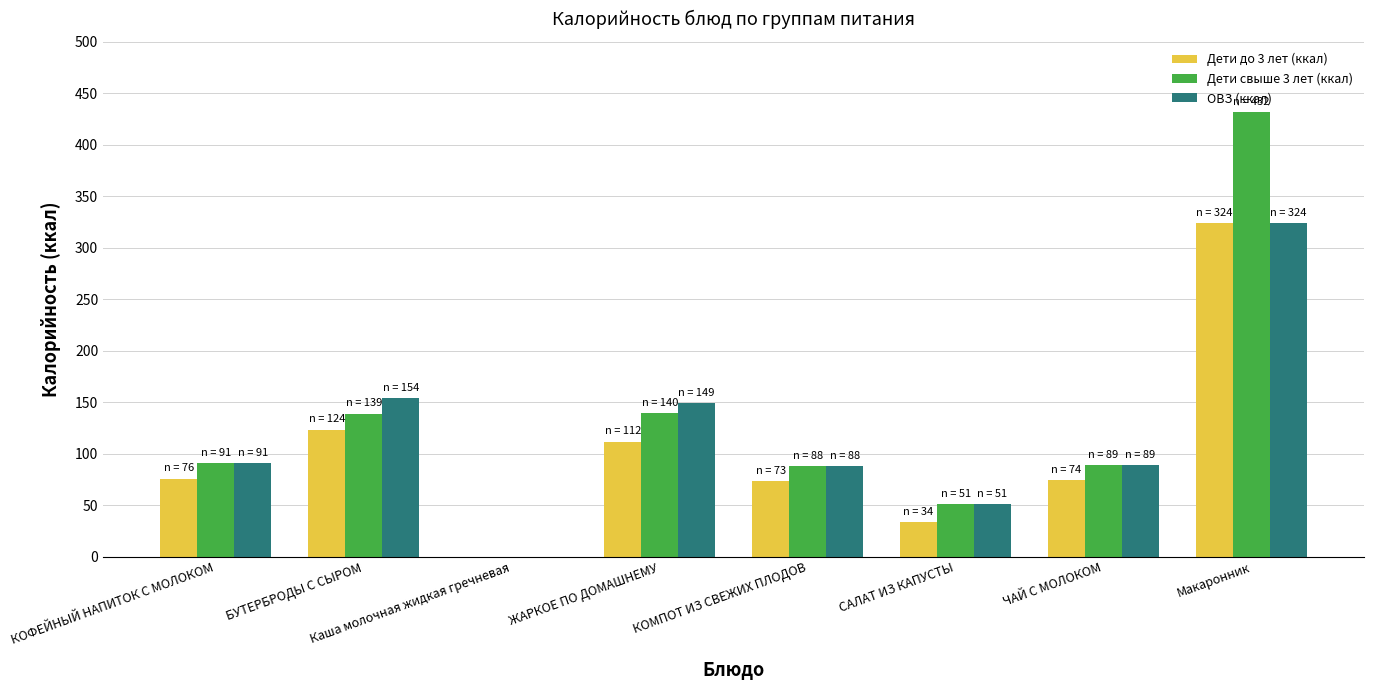

How many values in Дети свыше 3 лет (ккал) are above zero?

7